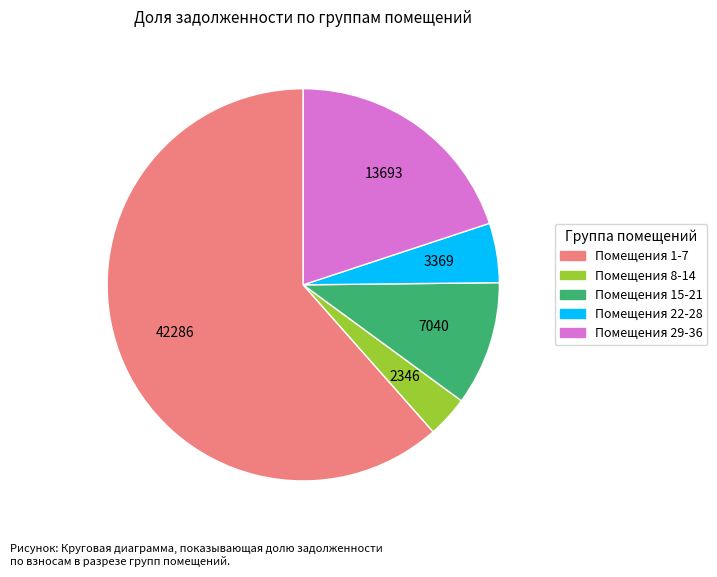

Which has a higher value, Помещения 29-36 or Помещения 22-28?

Помещения 29-36